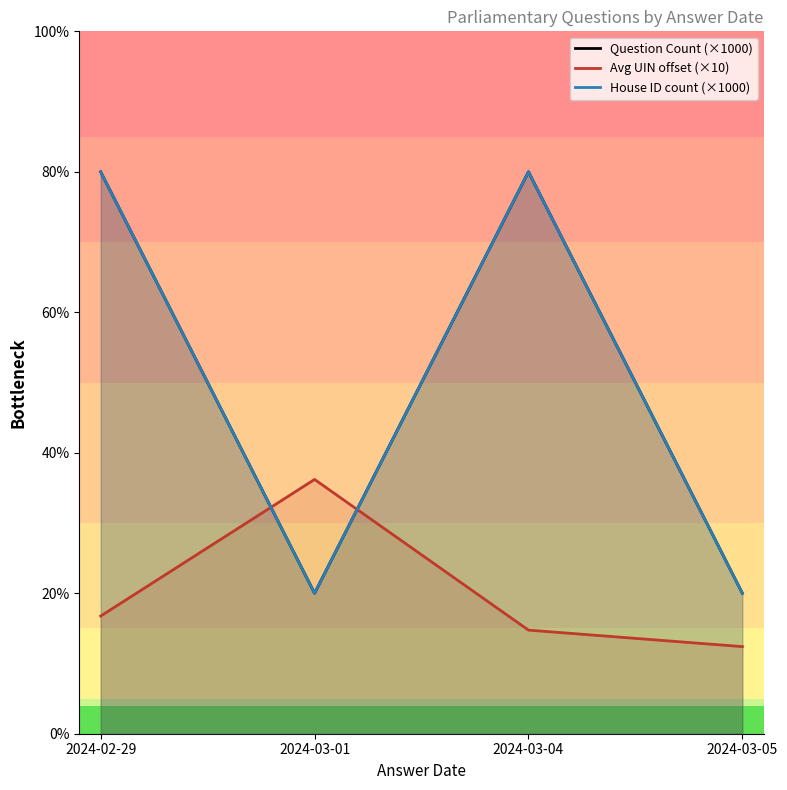

Read the House ID count (×1000) value at 2024-03-01.

1000.0